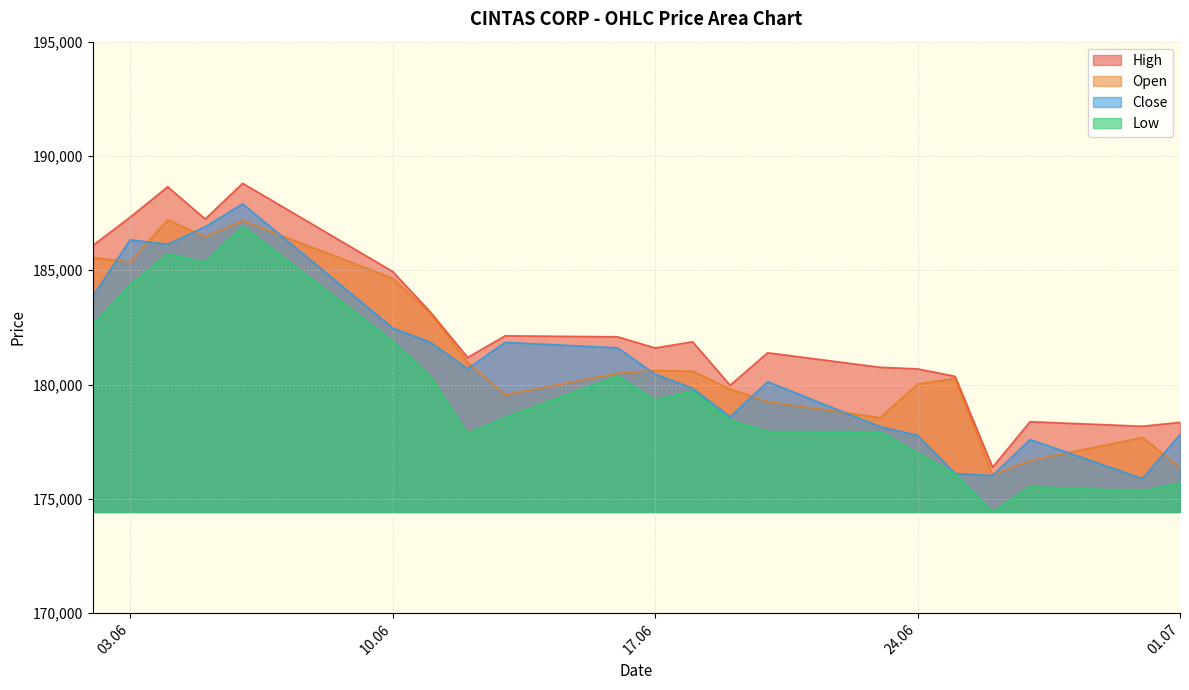

Which series has the largest total across all categories?

High